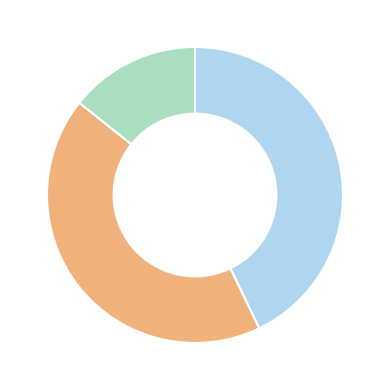

Is there any slice that represents more than half of the pie?

No